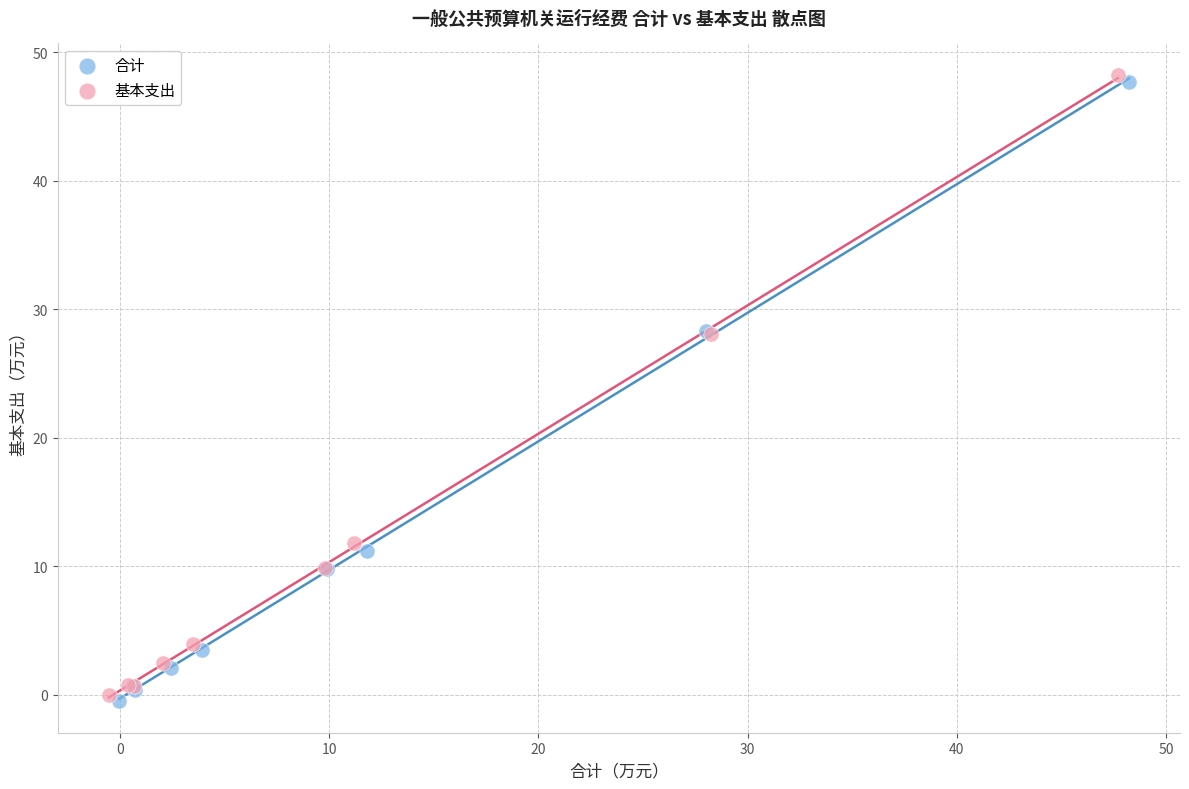

Which series has the widest spread of Y values?

基本支出